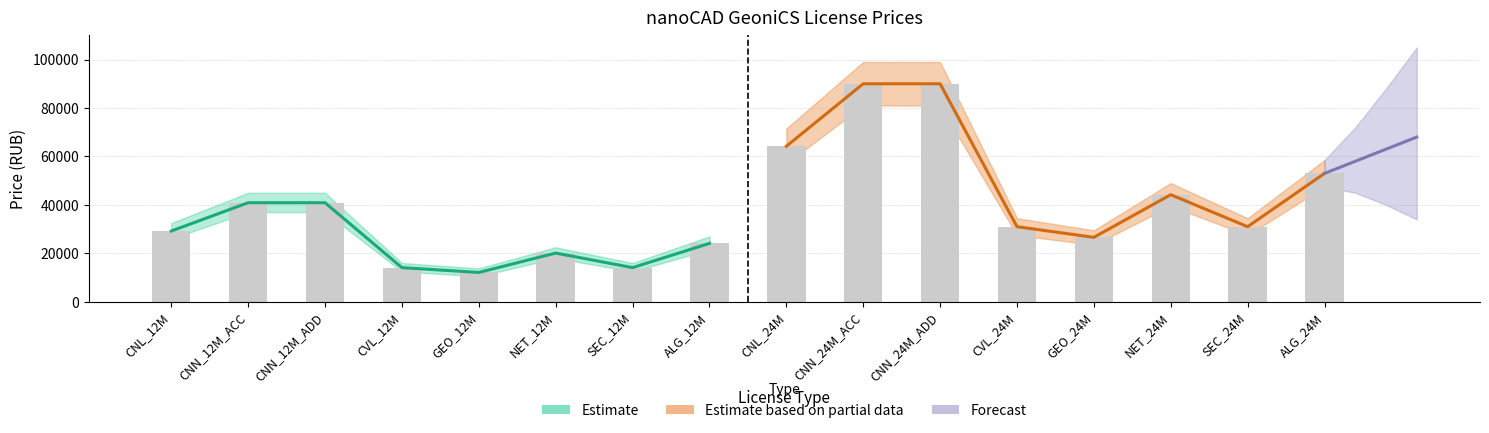

Reading right to left, what are all the values shown in this chart?

Annual License: 0	0	0	0	0	0	0	0	24100	14100	20100	12100	14100	40900	40900	29200
Annual Renewal: 0	0	0	0	0	0	0	0	24100	14100	20100	12100	14100	40900	40900	29200
2-Year License: 53000	31000	44200	26600	31000	90000	90000	64200	0	0	0	0	0	0	0	0